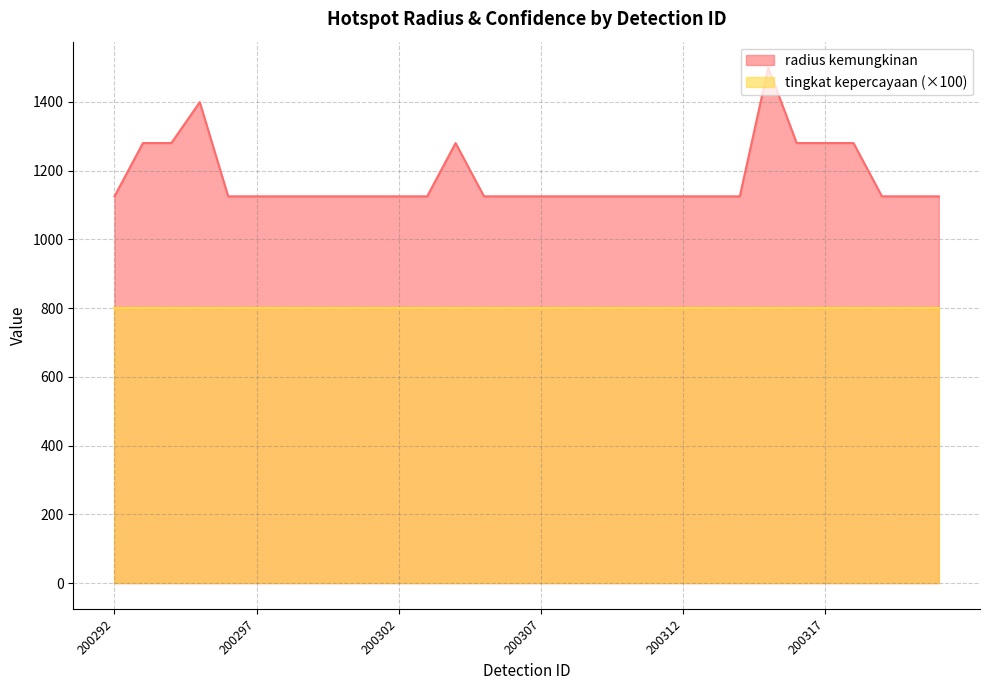

Count the values in the range 1125 to 1280.

28